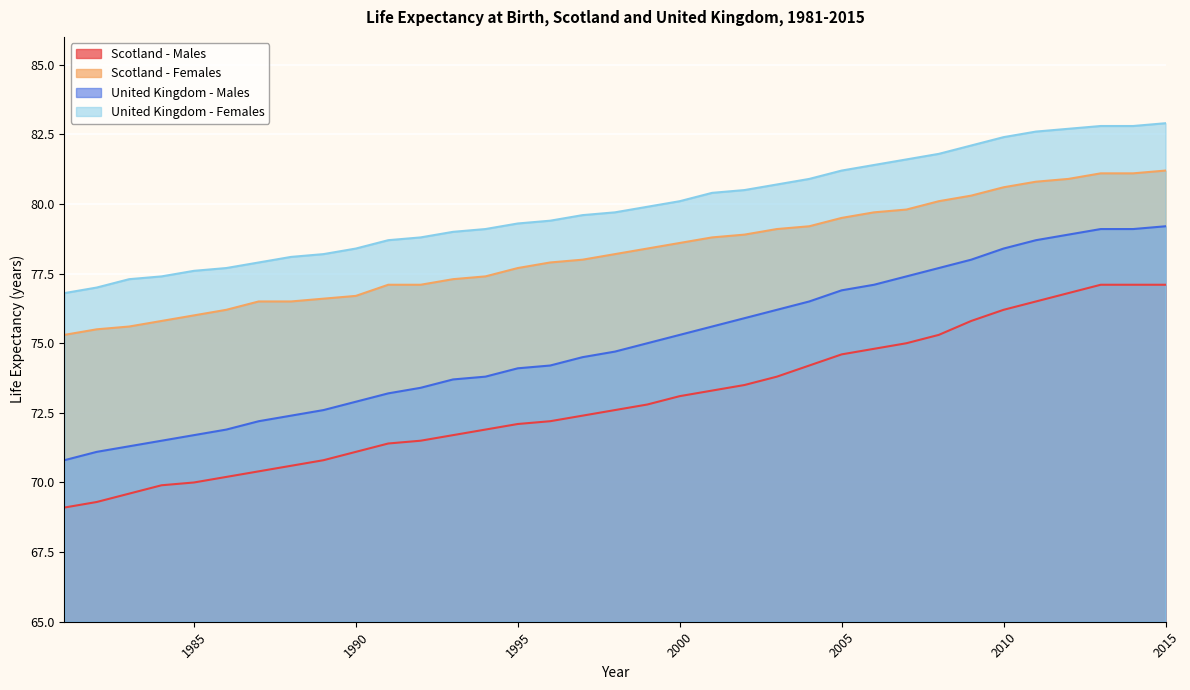

What is the sum of the United Kingdom - Males values at 2014 and 2004?

155.6